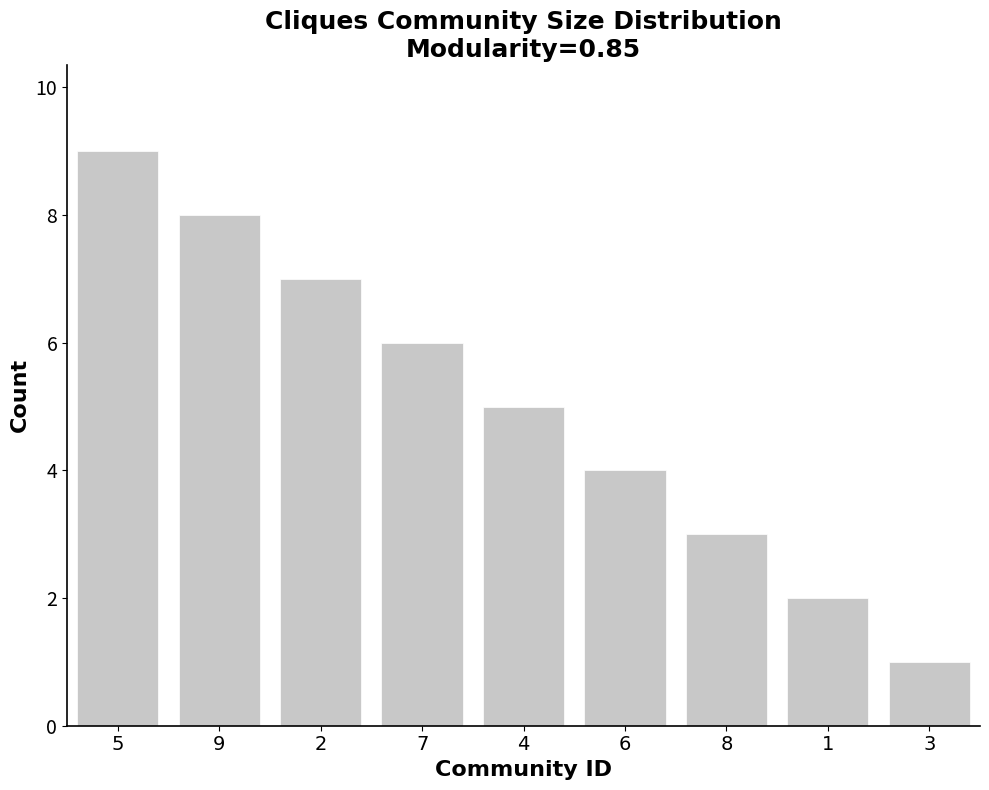

What position from the left is 8?

7